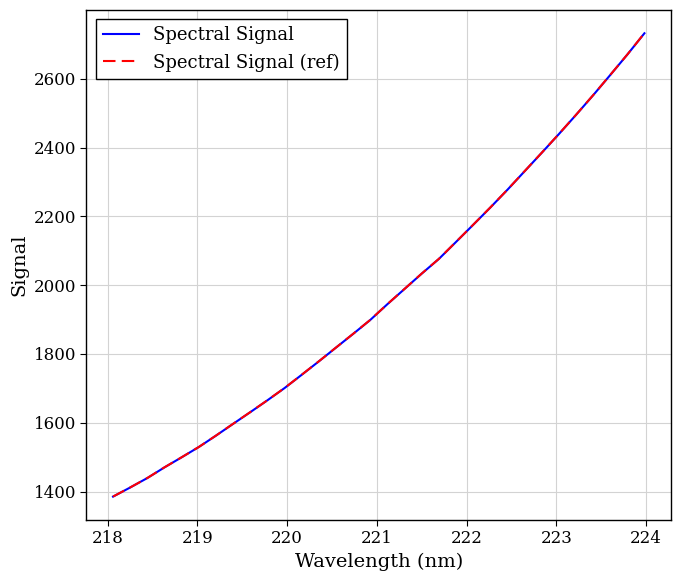

True or false: Spectral Signal has more than 1 points higher than both neighbors.

False